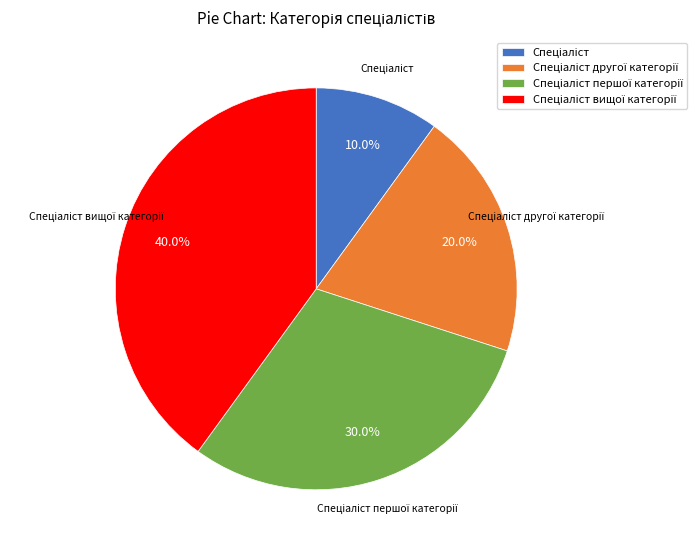

How many segments does this pie chart have?

4